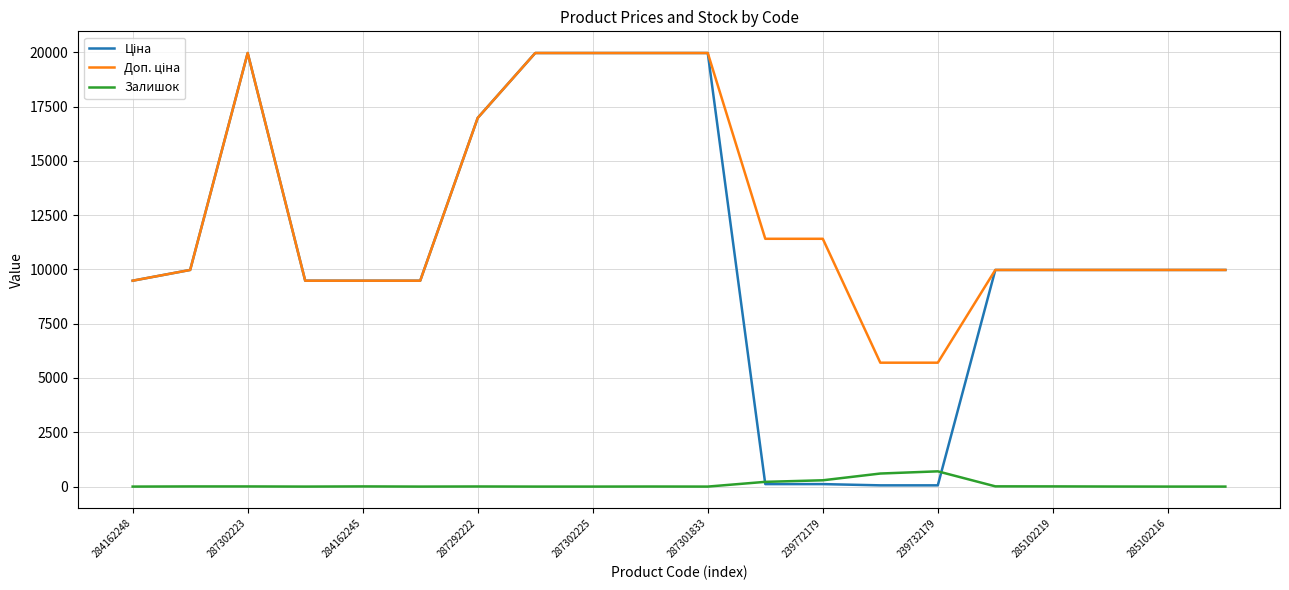

What is the maximum value shown in the chart?

19964.2